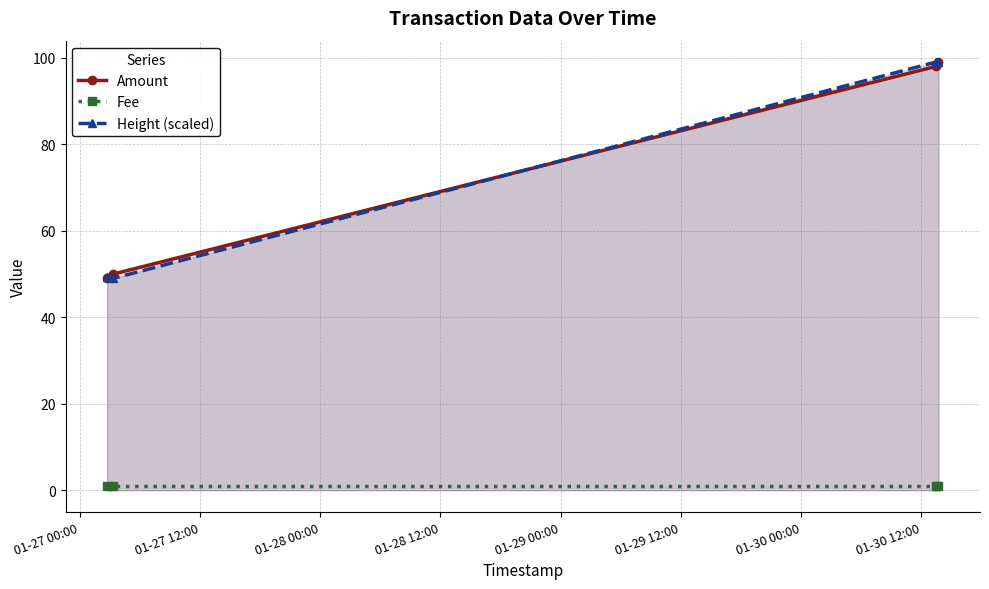

How many data points in Height (scaled) are less than 98?

2